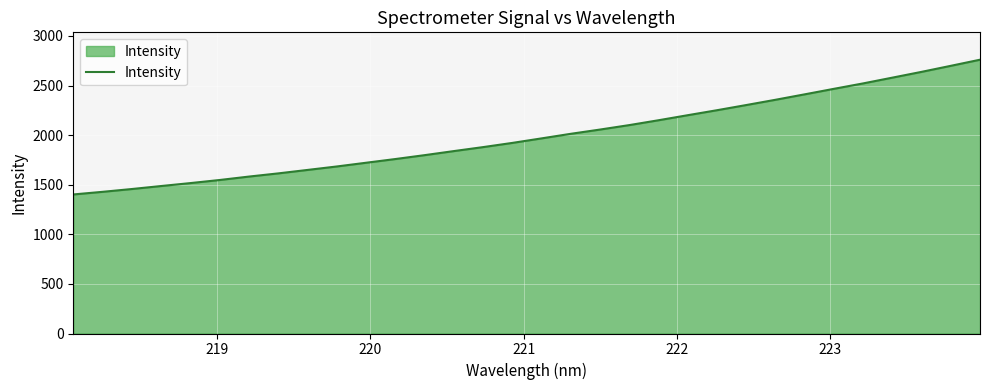

What is the maximum value shown in the chart?

2760.4